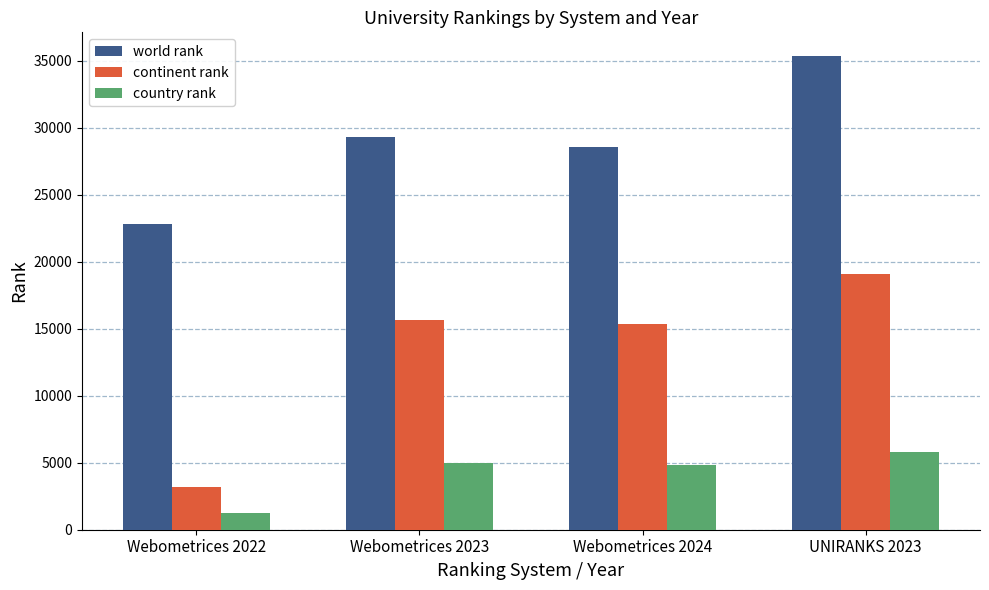

How many series are shown in this chart?

3